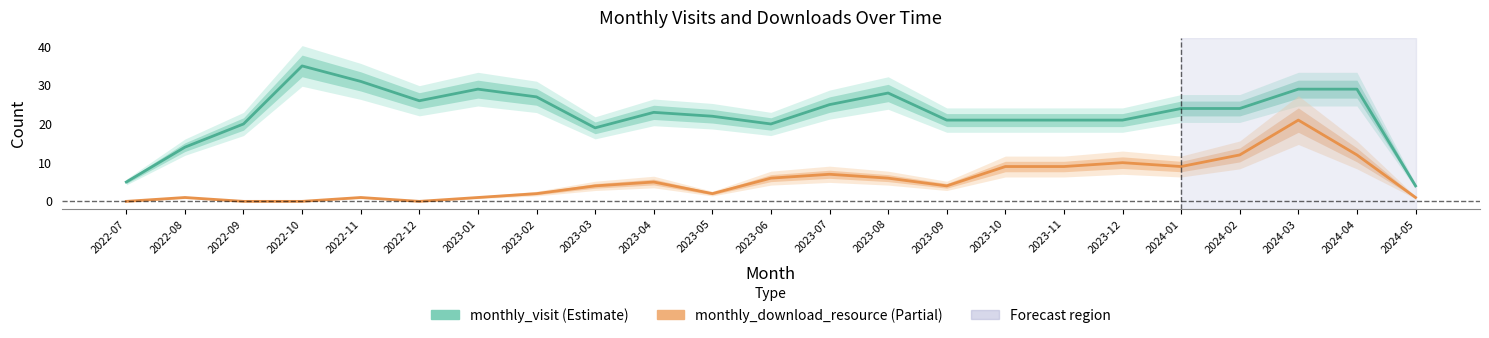

How many interior local valleys does the monthly_visit series have?

3